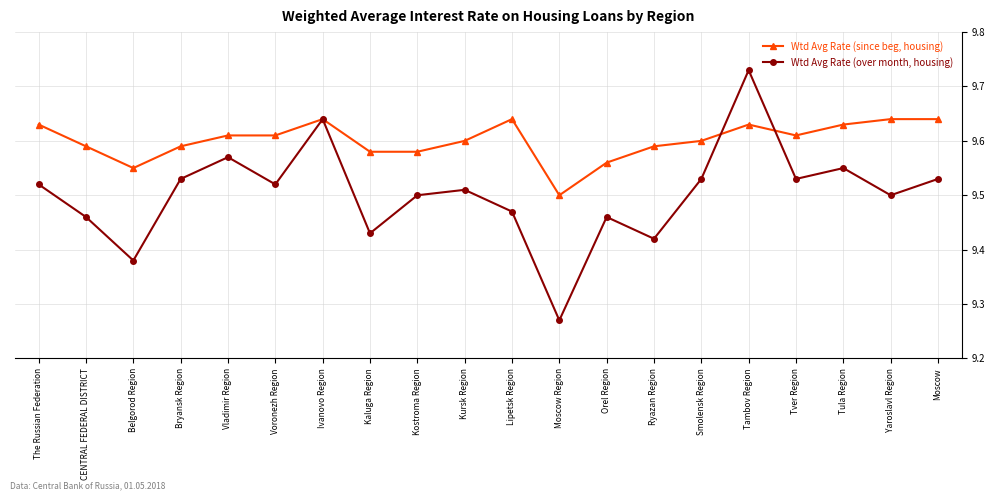

How many data points does each series have?

20